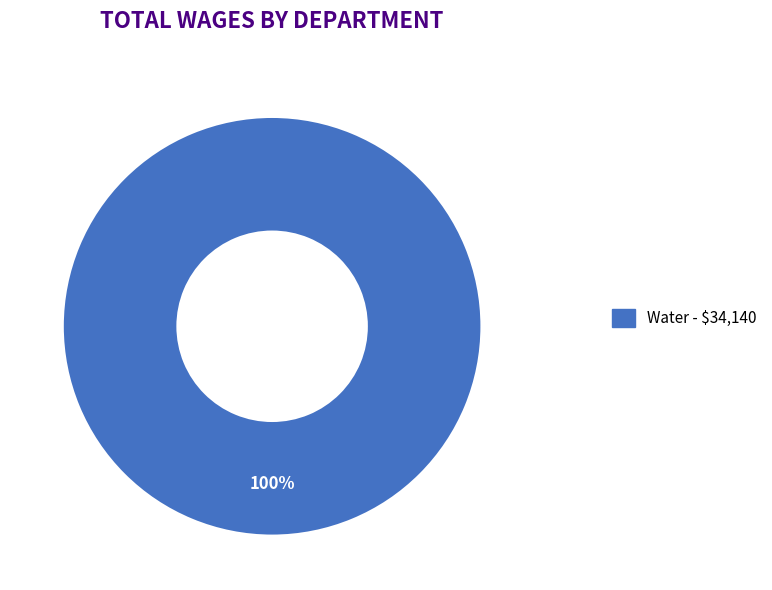

How many segments does this pie chart have?

1